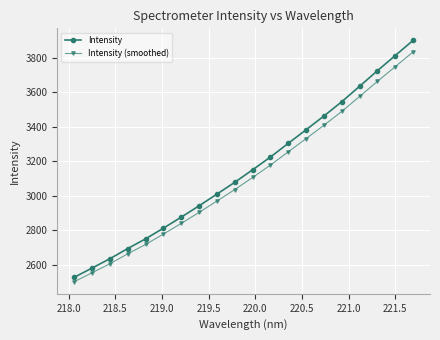

How many values in the Intensity series exceed 3149?

10